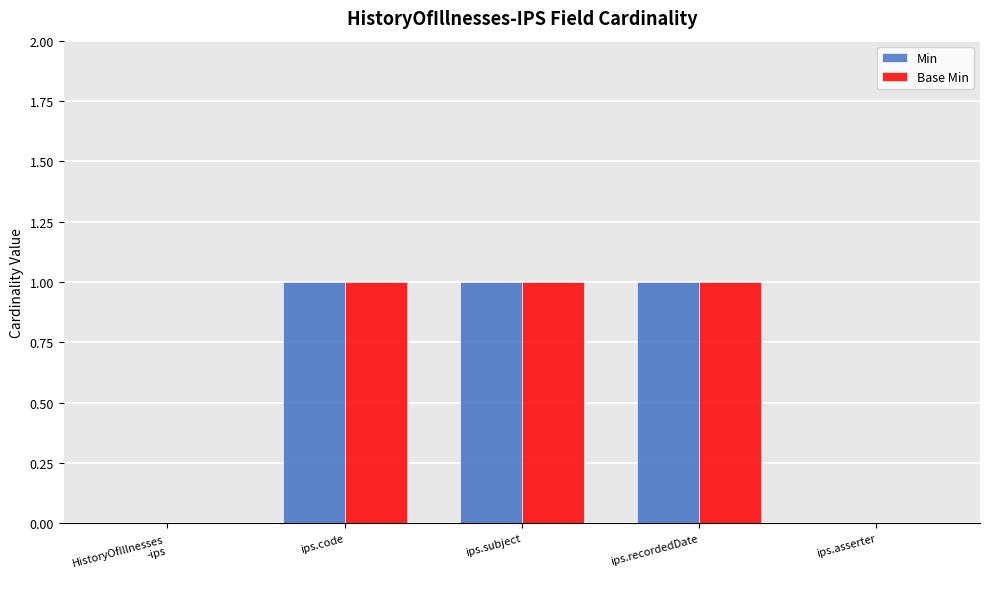

Is the value of Base Min at ips.asserter greater than the value of Min at ips.subject?

No